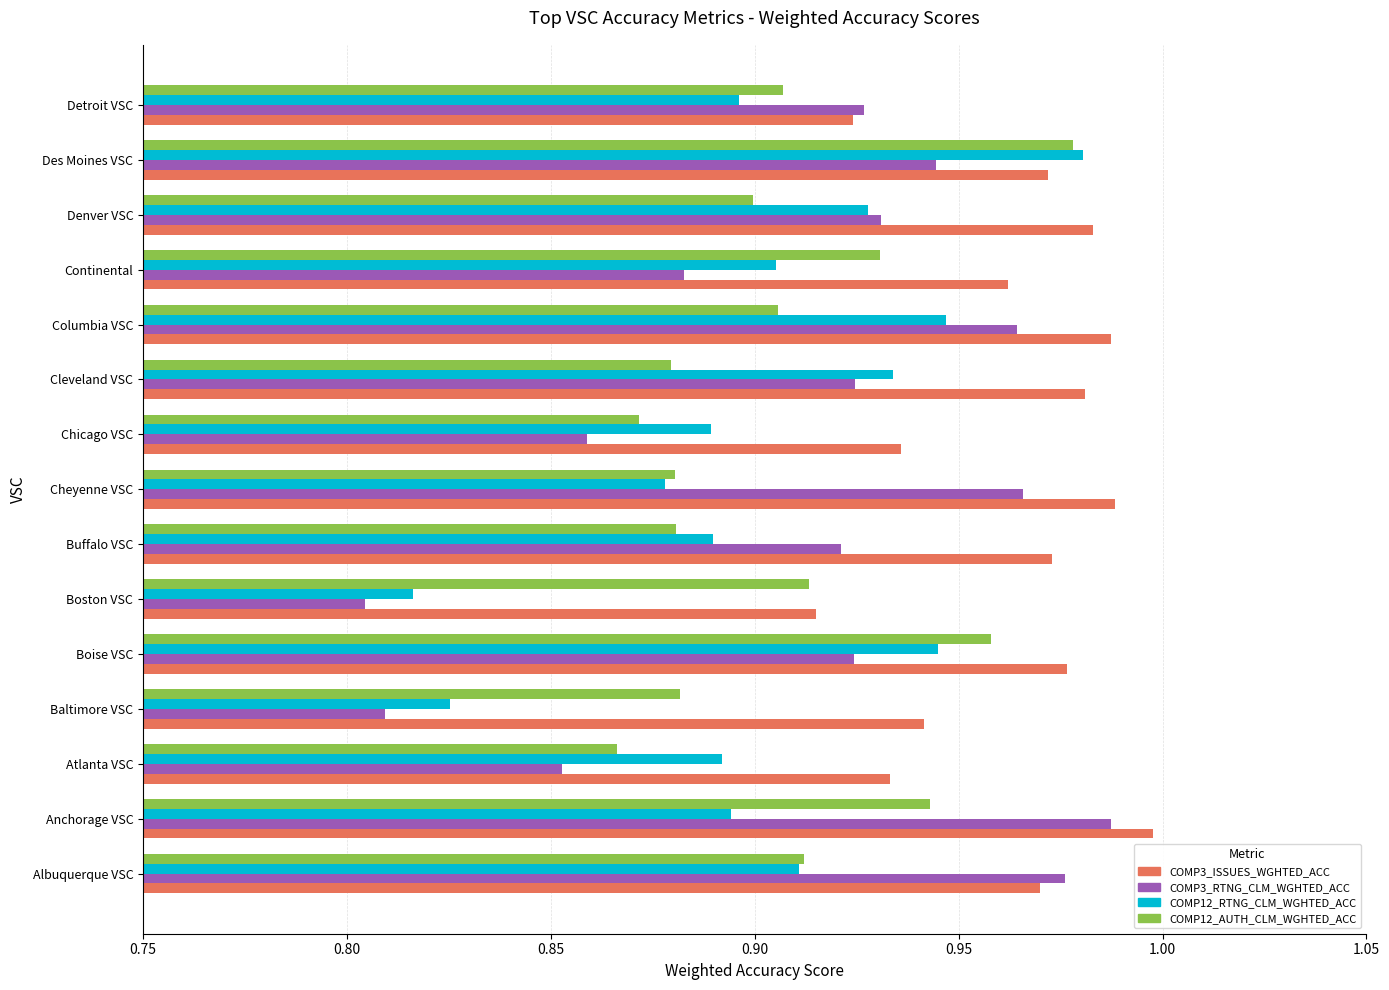

What is the sum of all COMP12_AUTH_CLM_WGHTED_ACC values?

13.6